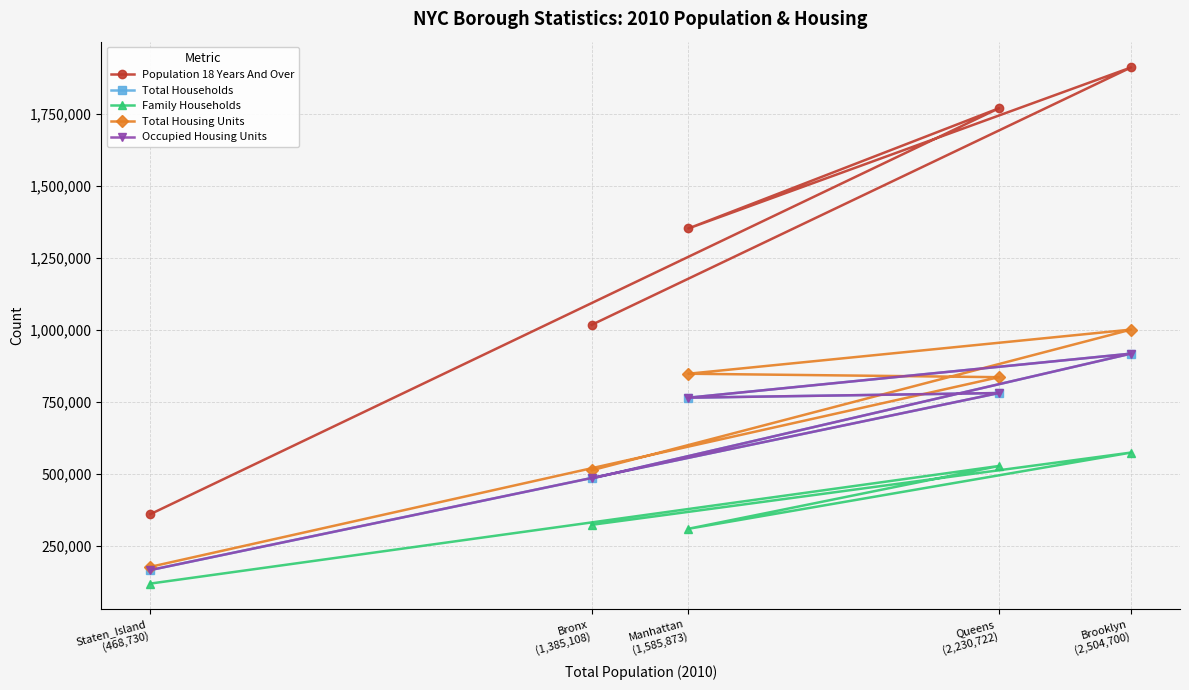

Rank the series by their maximum value, from highest to lowest.

Population 18 Years And Over, Total Housing Units, Total Households, Occupied Housing Units, Family Households